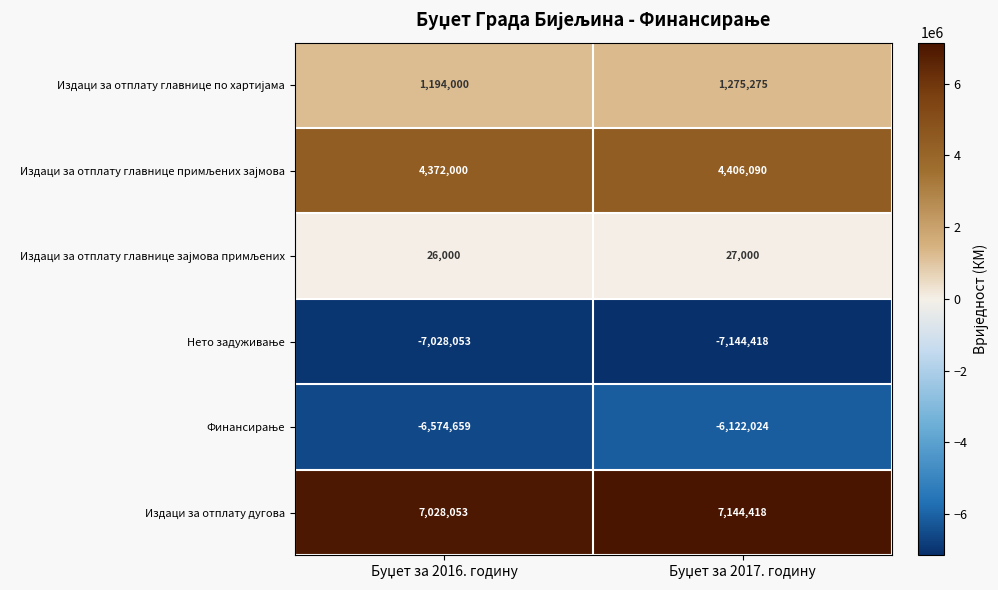

What is the maximum value shown in the chart?

7144418